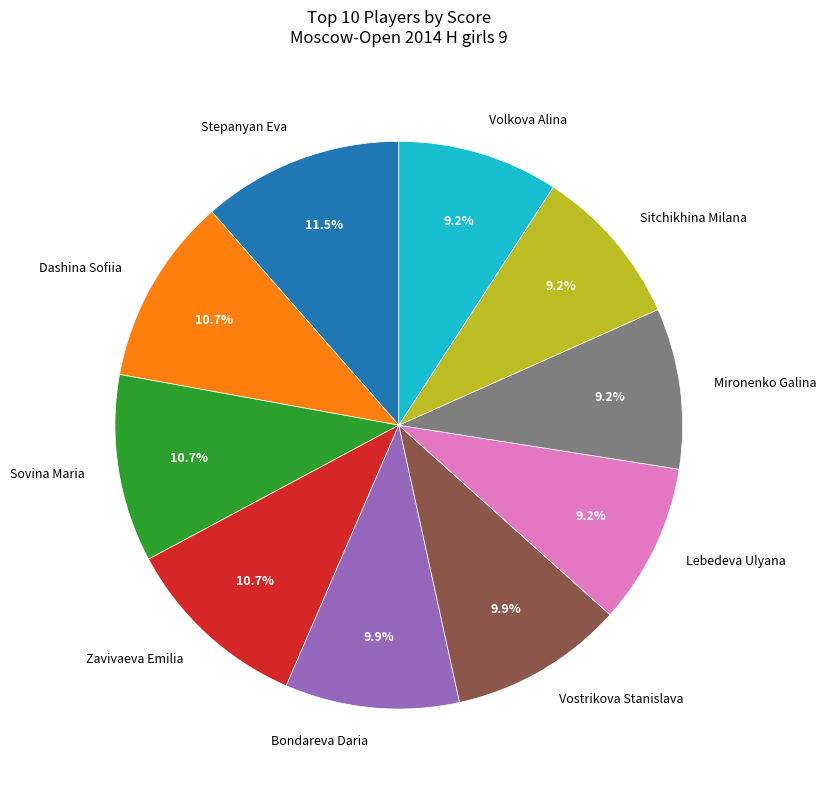

How many slices are in this pie chart?

10